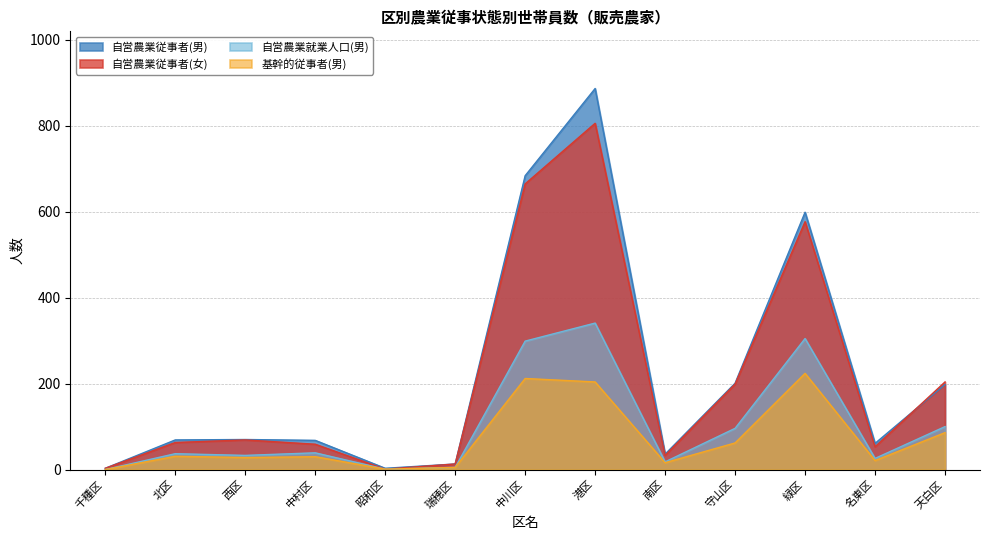

How many interior local valleys does the 自営農業従事者(男) series have?

3